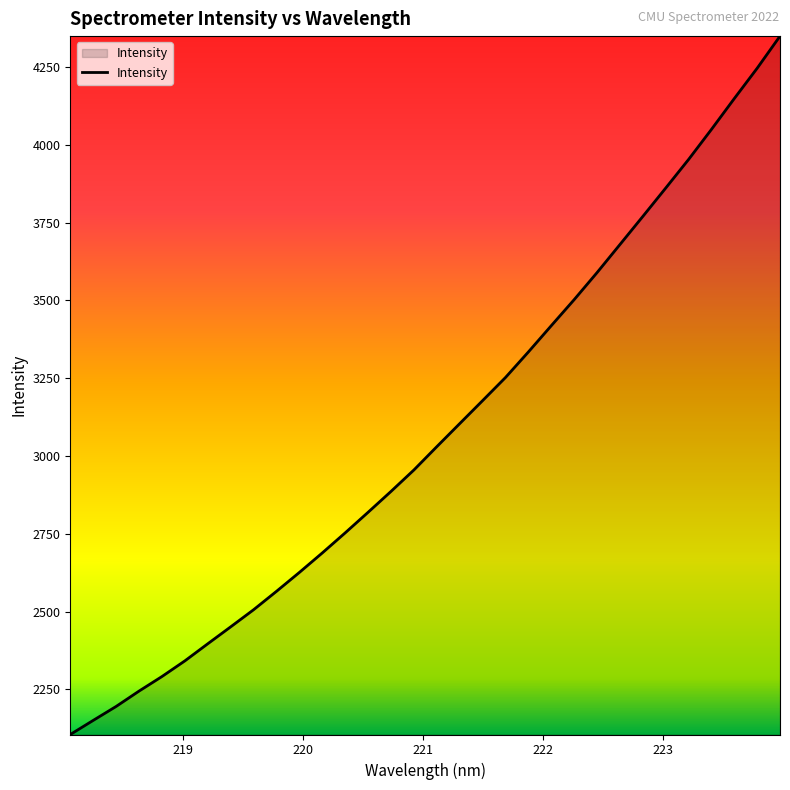

How many values exceed 3030?

16